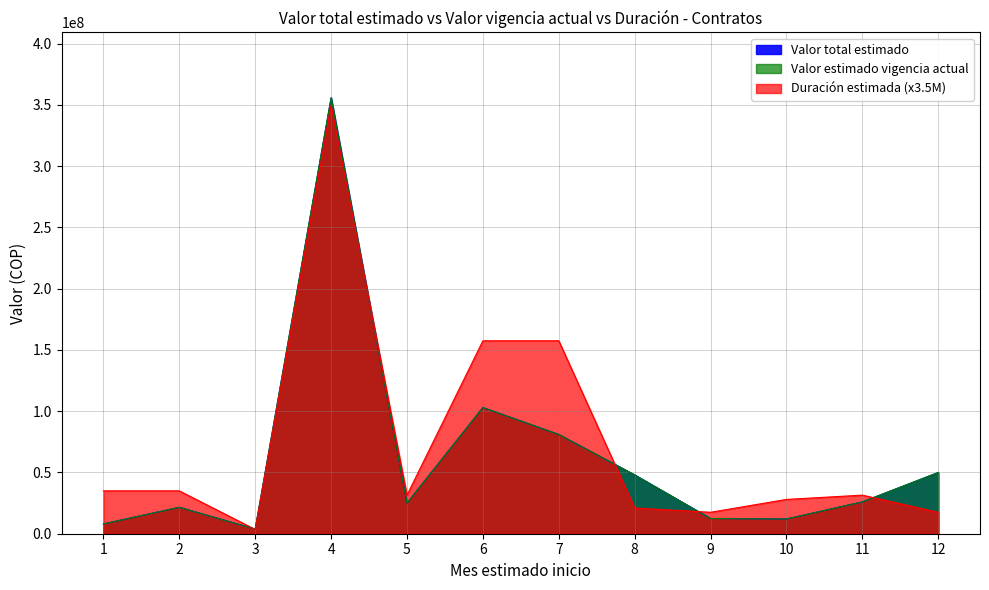

What are all the series names shown in the legend?

Valor total estimado, Valor estimado vigencia actual, Duración estimada